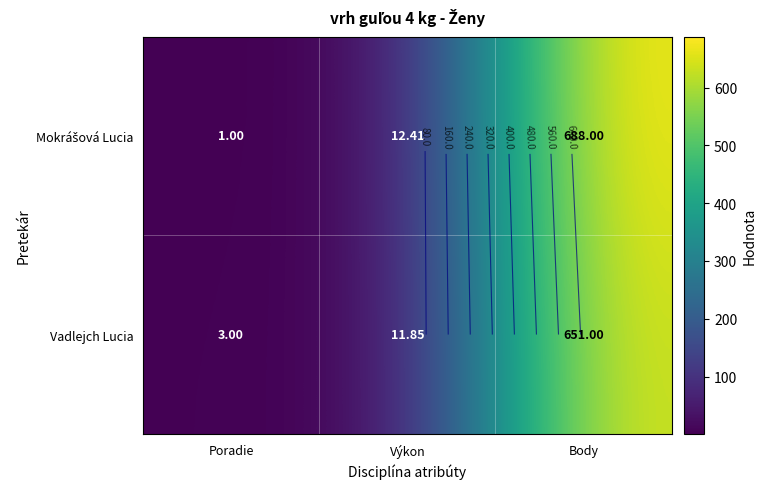

Which has a higher value, Poradie or Výkon?

Výkon